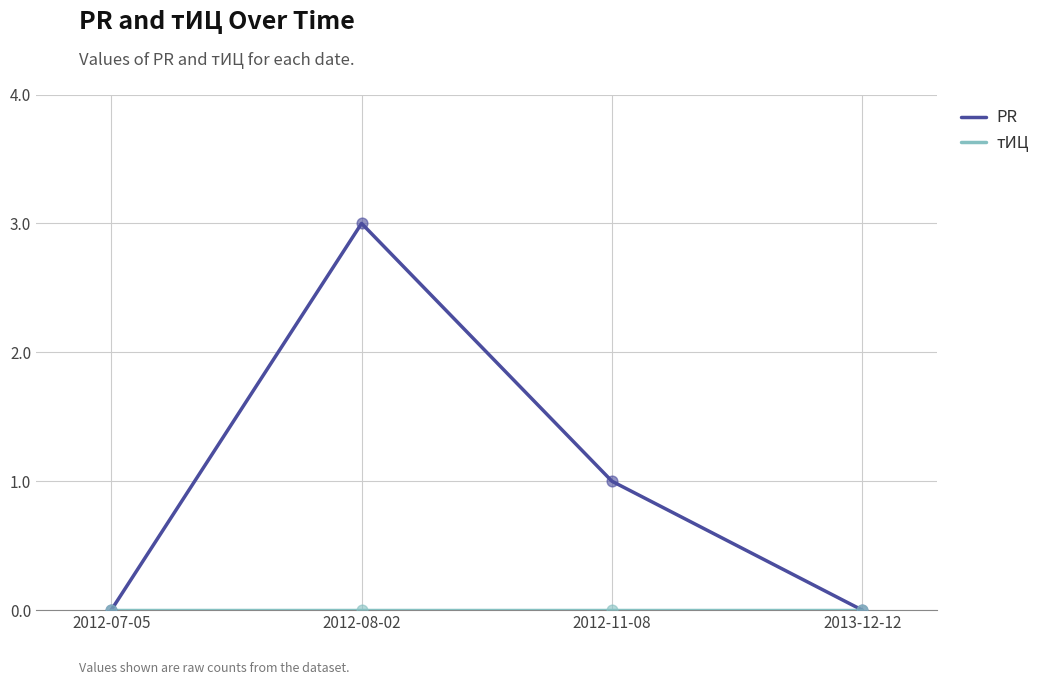

Which series has the widest spread of values?

PR